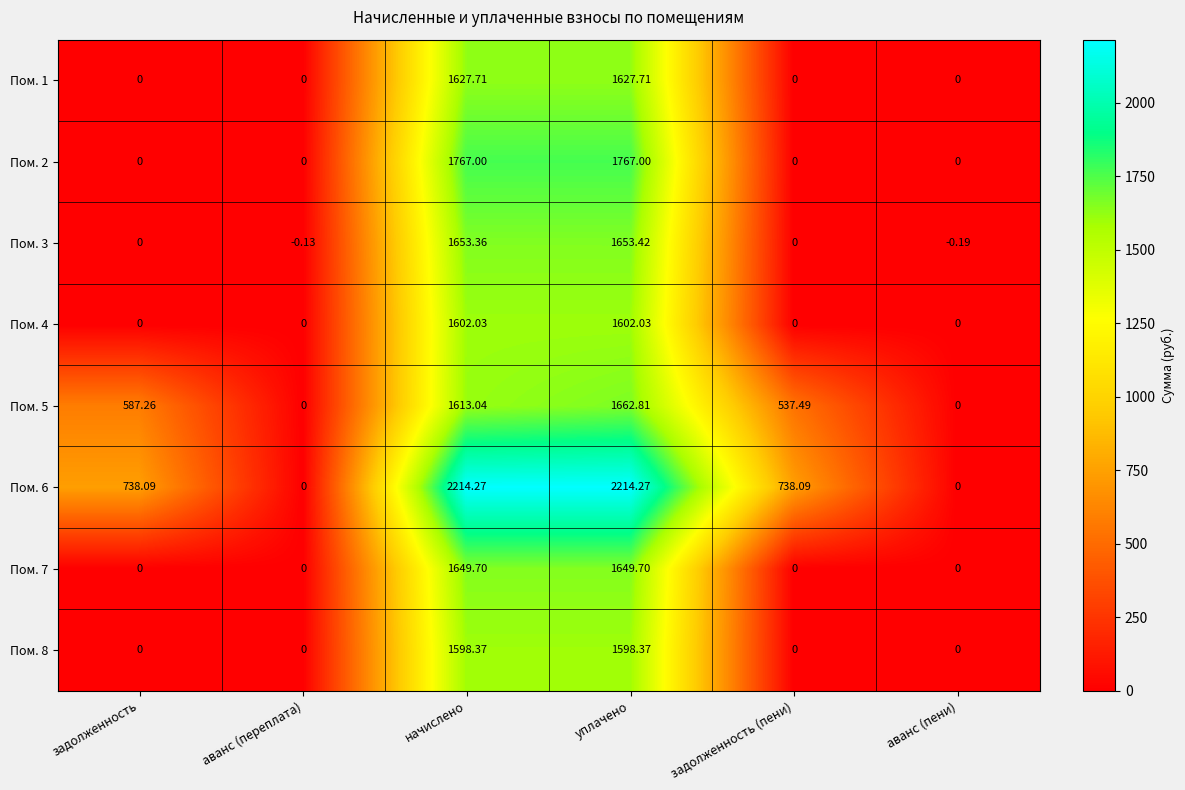

Where does the Пом. 6 series first go above 738?

задолженность